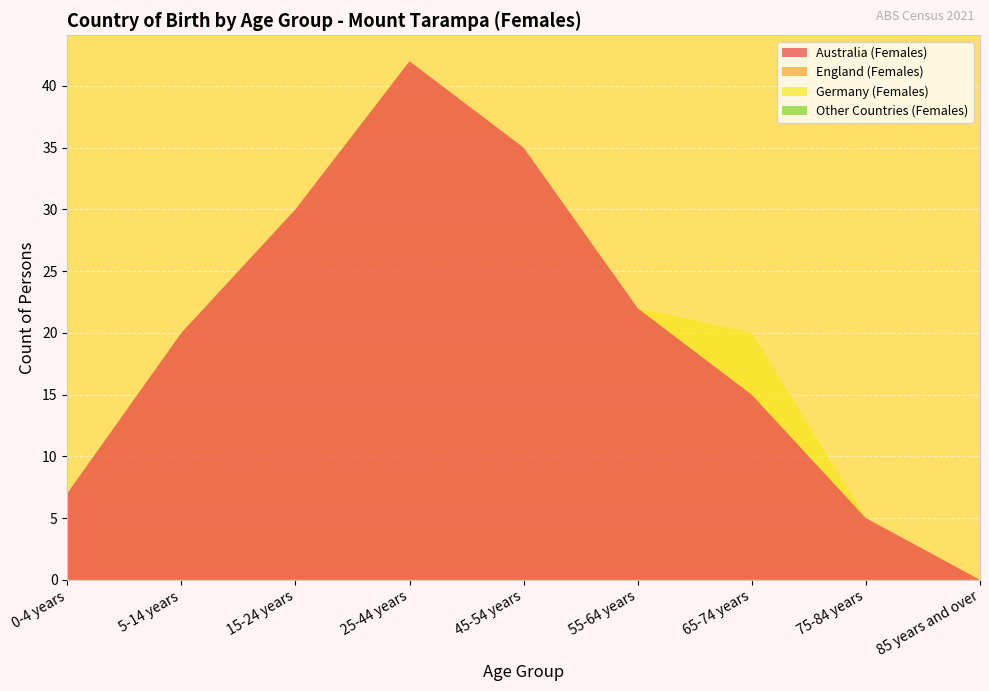

Reading left to right, transcribe all the data shown in this chart.

Australia (Females): 0-4 years=7	5-14 years=20	15-24 years=30	25-44 years=42	45-54 years=35	55-64 years=22	65-74 years=15	75-84 years=5	85 years and over=0
England (Females): 0-4 years=0	5-14 years=0	15-24 years=0	25-44 years=0	45-54 years=0	55-64 years=0	65-74 years=0	75-84 years=0	85 years and over=0
Germany (Females): 0-4 years=0	5-14 years=0	15-24 years=0	25-44 years=0	45-54 years=0	55-64 years=0	65-74 years=5	75-84 years=0	85 years and over=0
Other Countries (Females): 0-4 years=0	5-14 years=0	15-24 years=0	25-44 years=0	45-54 years=0	55-64 years=0	65-74 years=0	75-84 years=0	85 years and over=0